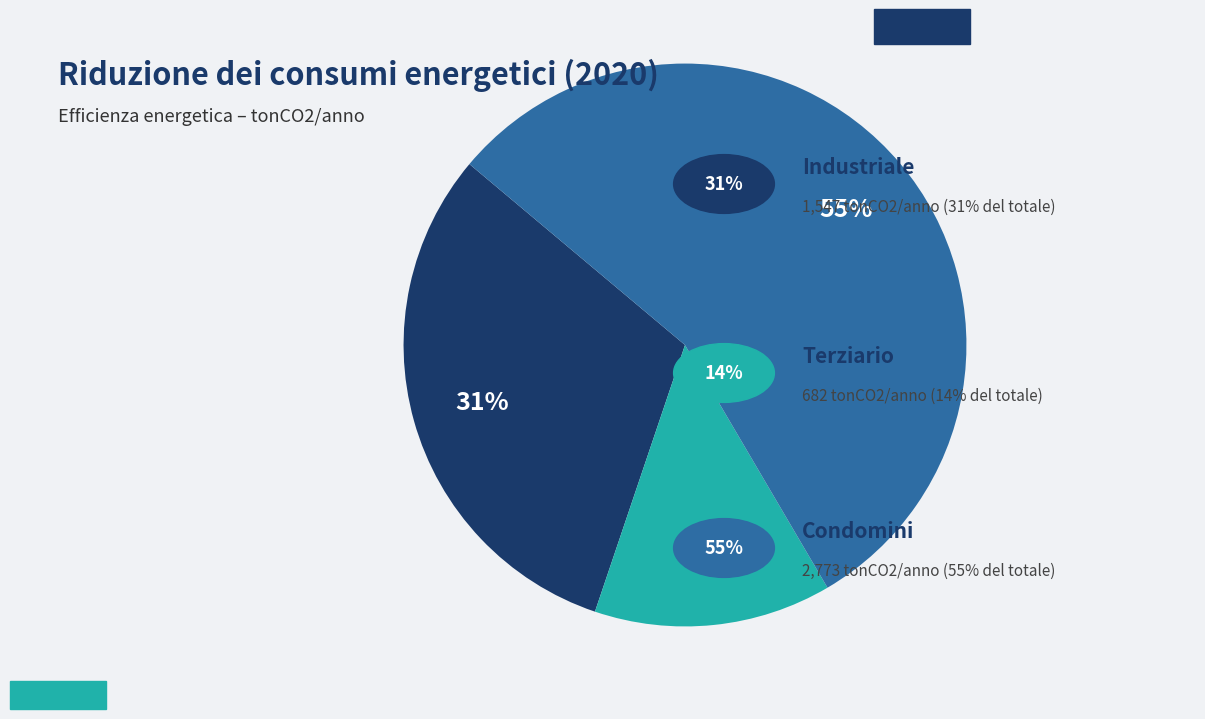

Does any single category account for the majority?

Yes